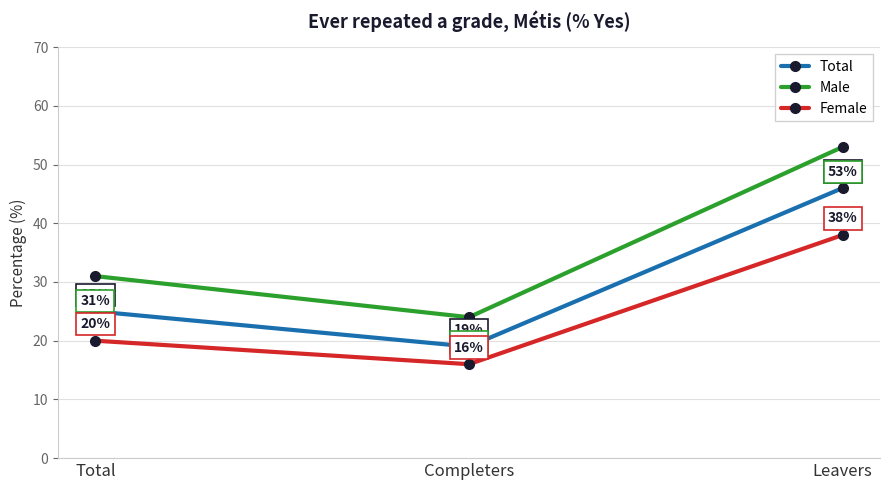

True or false: Male has a value of 25 at Leavers.

False